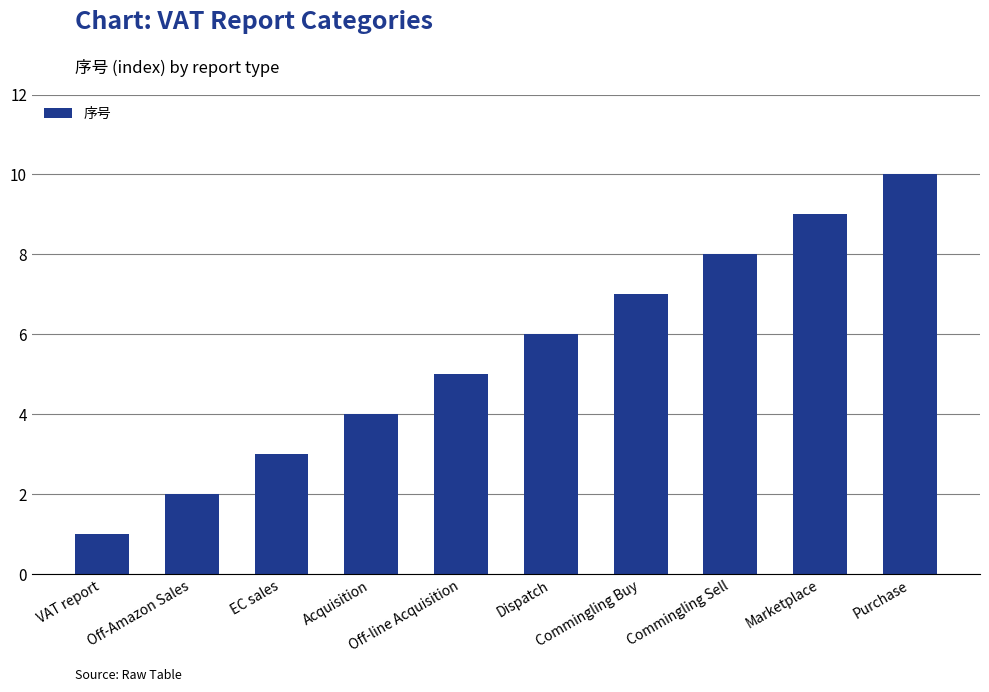

What is the sum of all values?

55